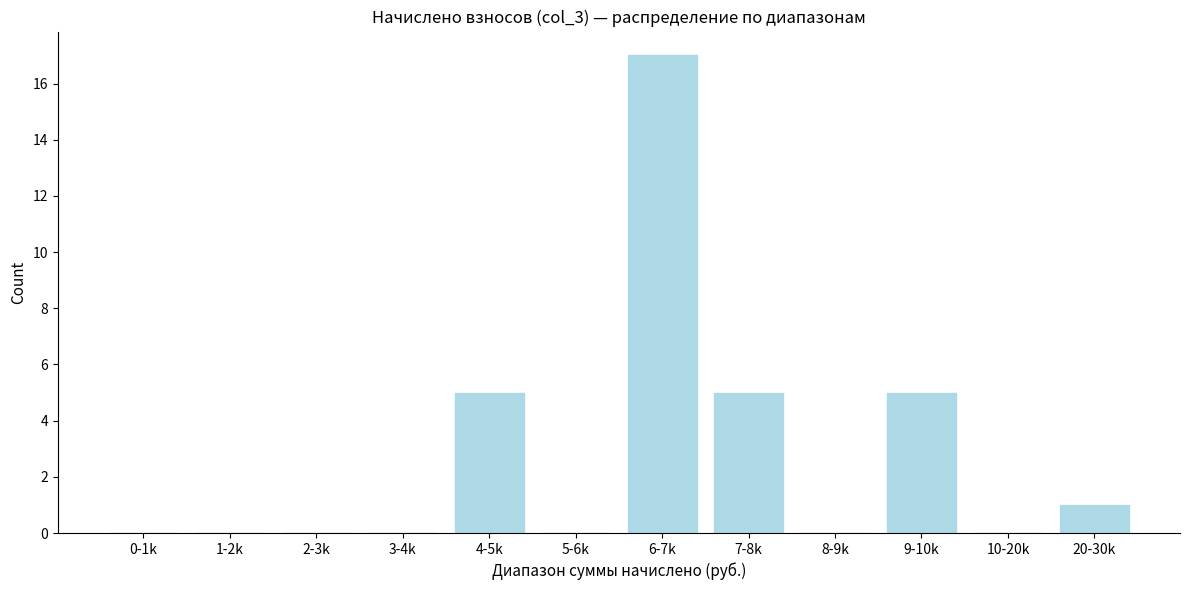

Reading left to right, list all the values displayed in this chart.

0-1k=0	1-2k=0	2-3k=0	3-4k=0	4-5k=5	5-6k=0	6-7k=17	7-8k=5	8-9k=0	9-10k=5	10-20k=0	20-30k=1